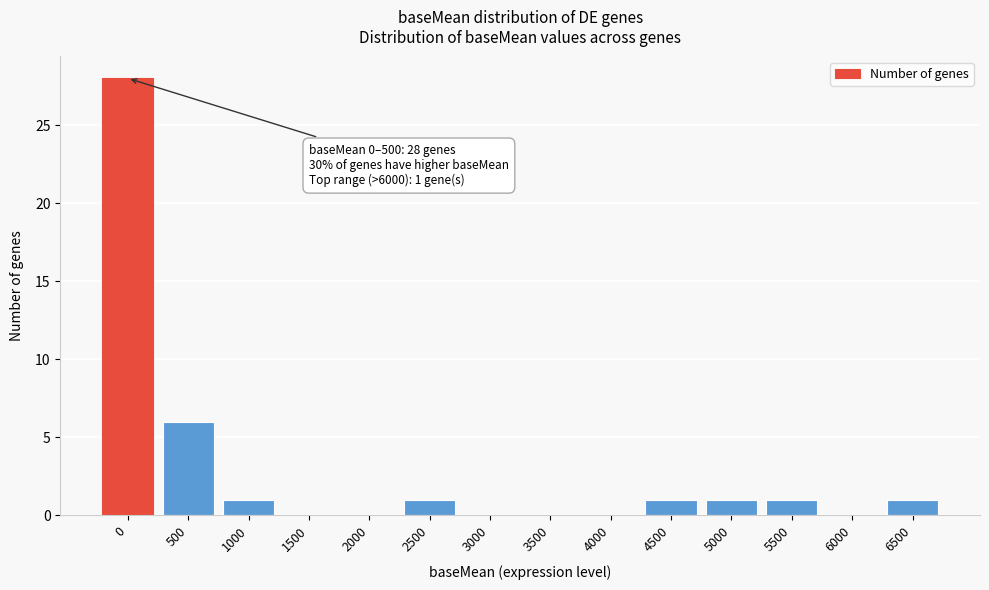

Reading left to right, transcribe all the data shown in this chart.

0=28	500=6	1000=1	1500=0	2000=0	2500=1	3000=0	3500=0	4000=0	4500=1	5000=1	5500=1	6000=0	6500=1